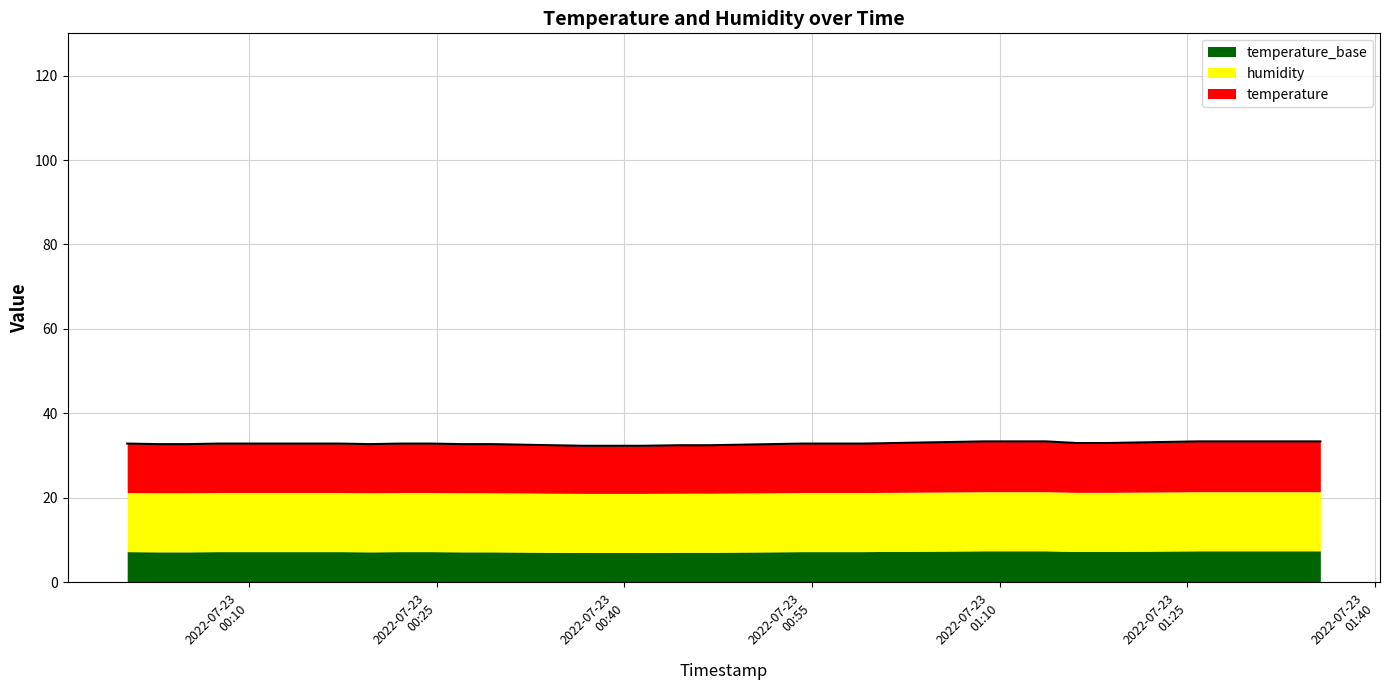

True or false: the data shows 53.5 at 2022-07-23T00:19:43.

False